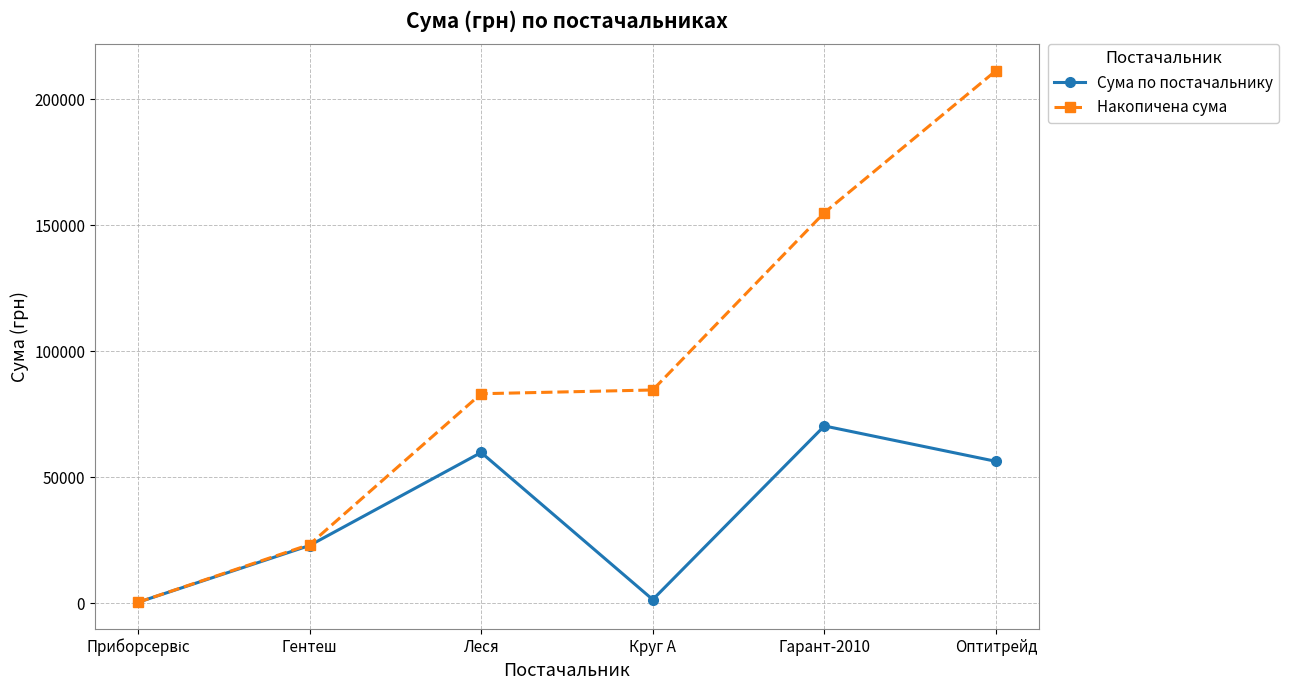

List the series in order of their overall mean, highest first.

Накопичена сума, Сума по постачальнику